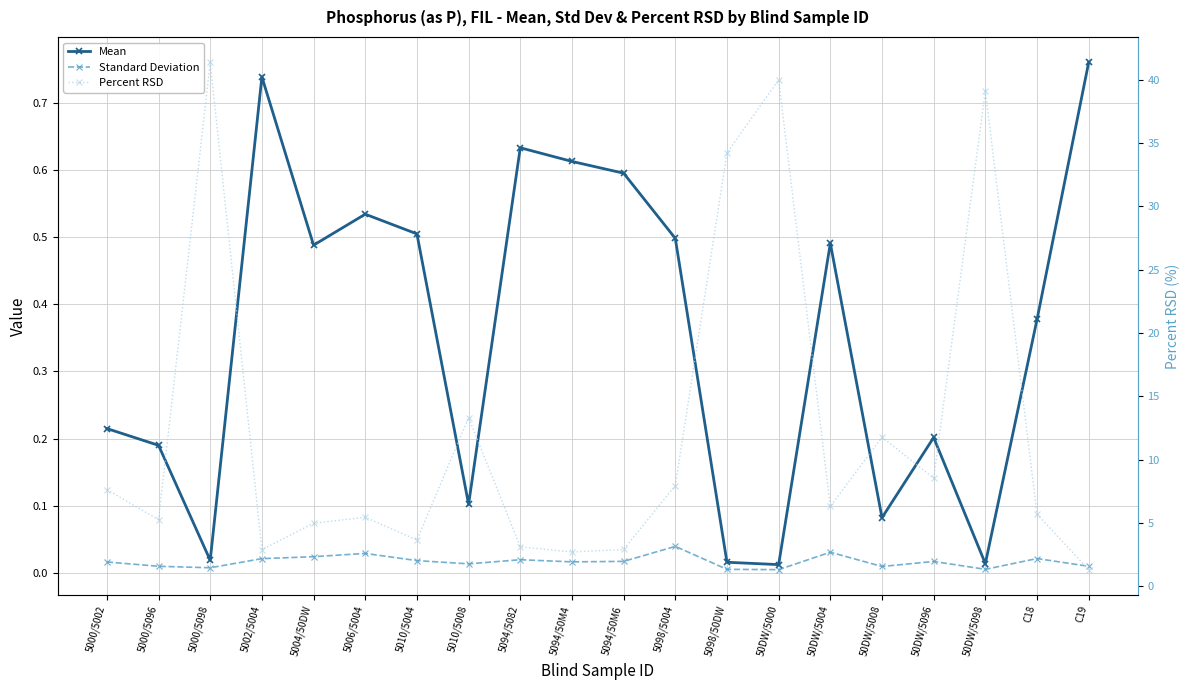

At which category does Standard Deviation reach its first local valley?

5000/5098